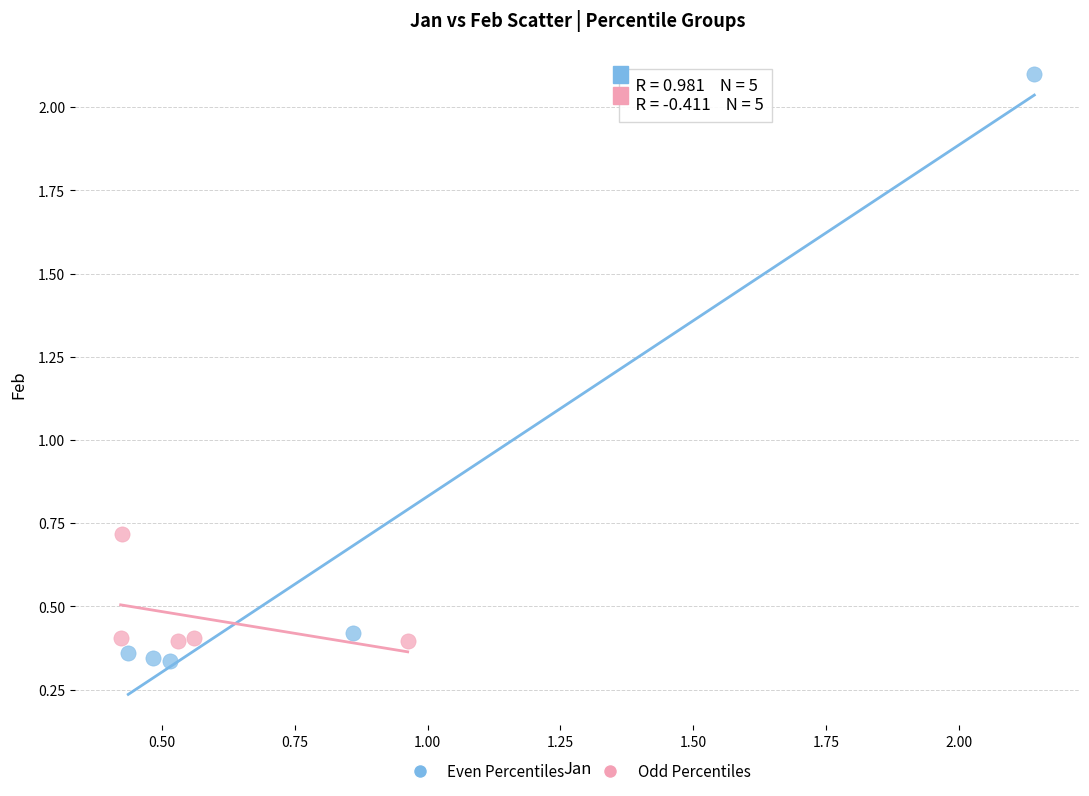

Which series has the largest Y range (max minus min)?

Even Percentiles